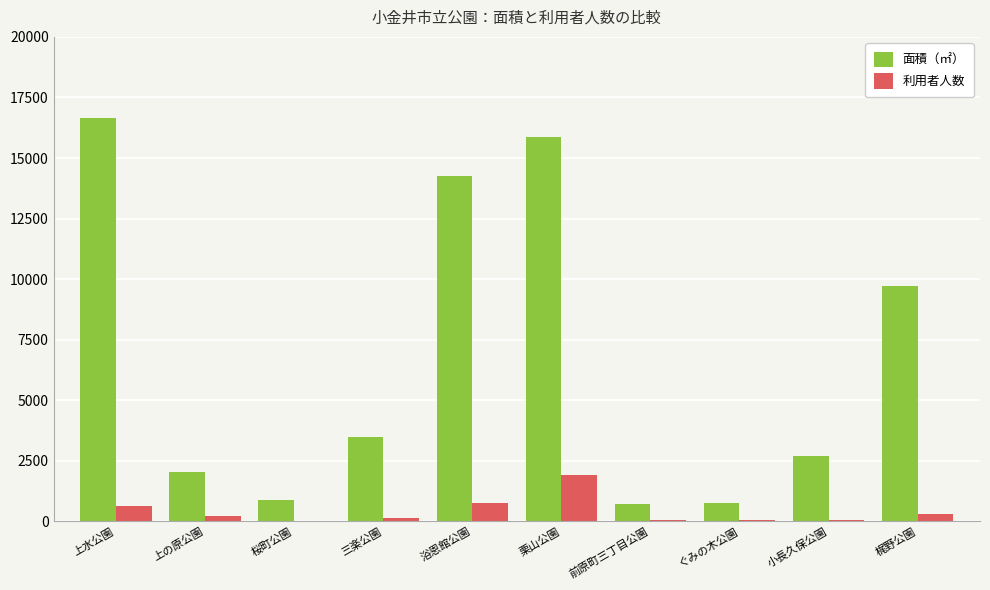

Which series has the largest total across all categories?

面積（㎡）